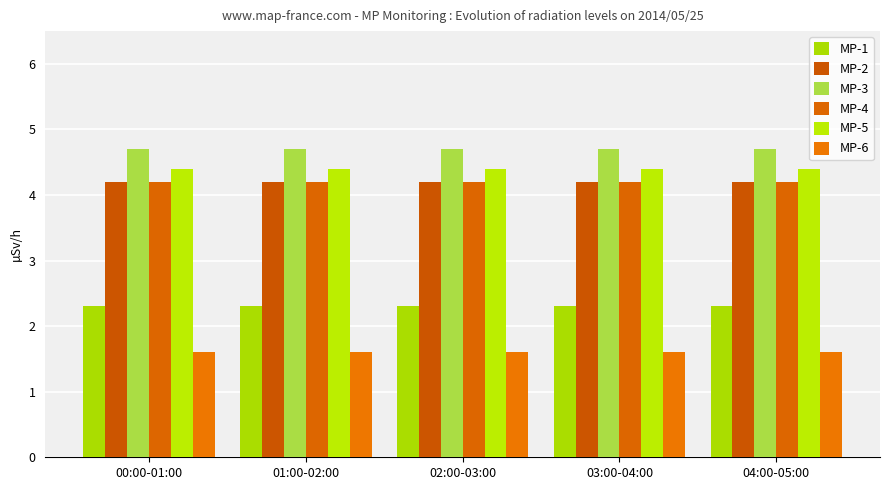

Does the chart contain any negative values?

No